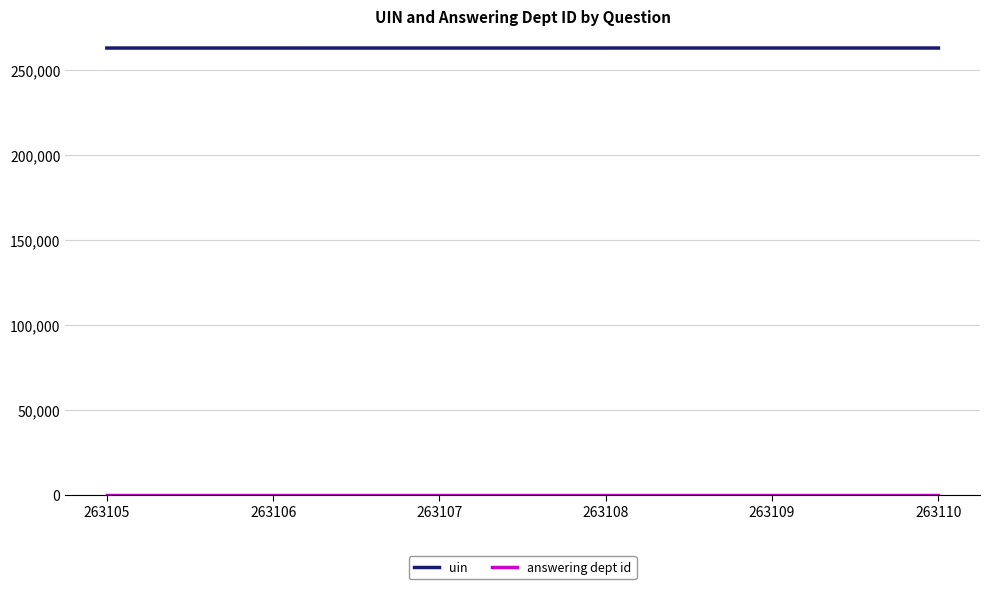

True or false: uin has a value of 263109 at 263109.

True